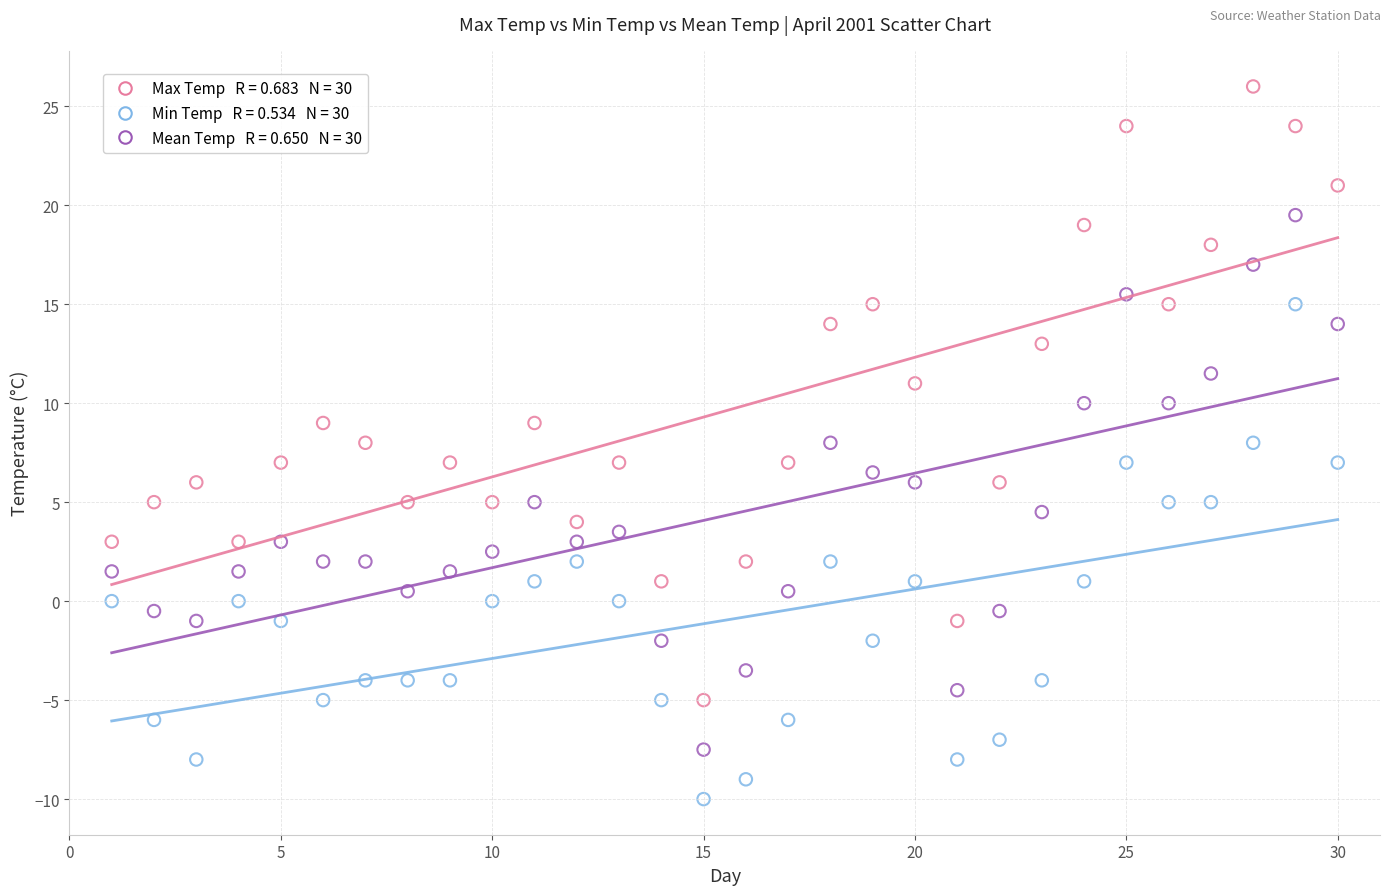

Across all data points, what is the range of Y values (max minus min)?

36.0